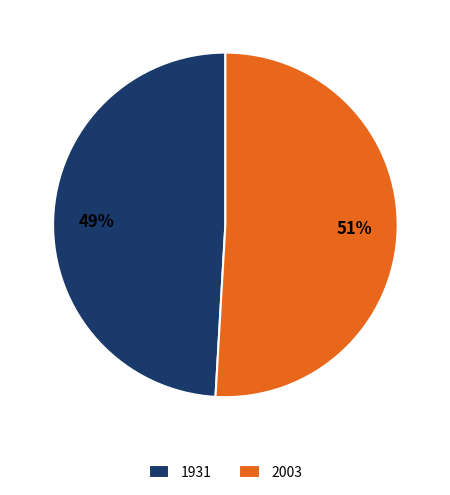

Approximately how many times larger is the value at 1931 compared to 2003?

1.0